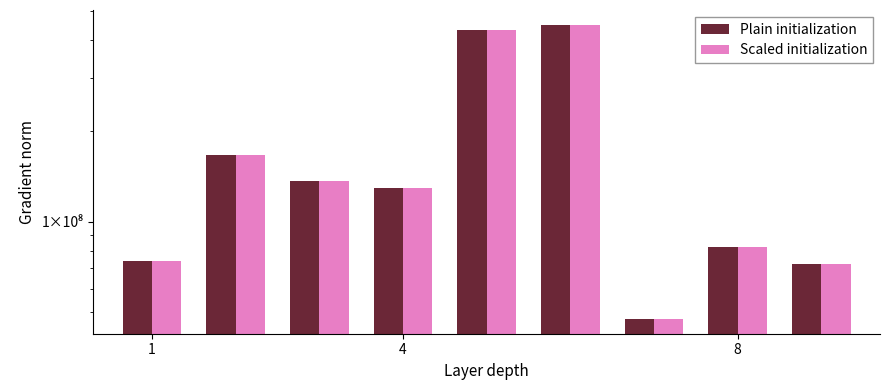

How many bars are there in total?

18